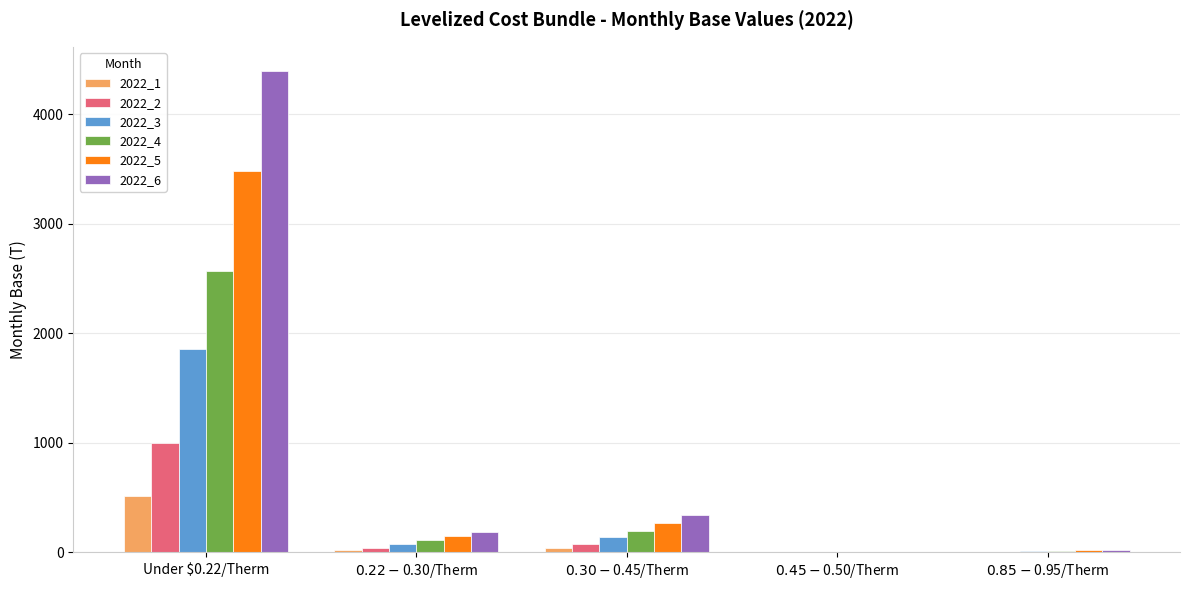

What are all the series names shown in the legend?

2022_1, 2022_2, 2022_3, 2022_4, 2022_5, 2022_6